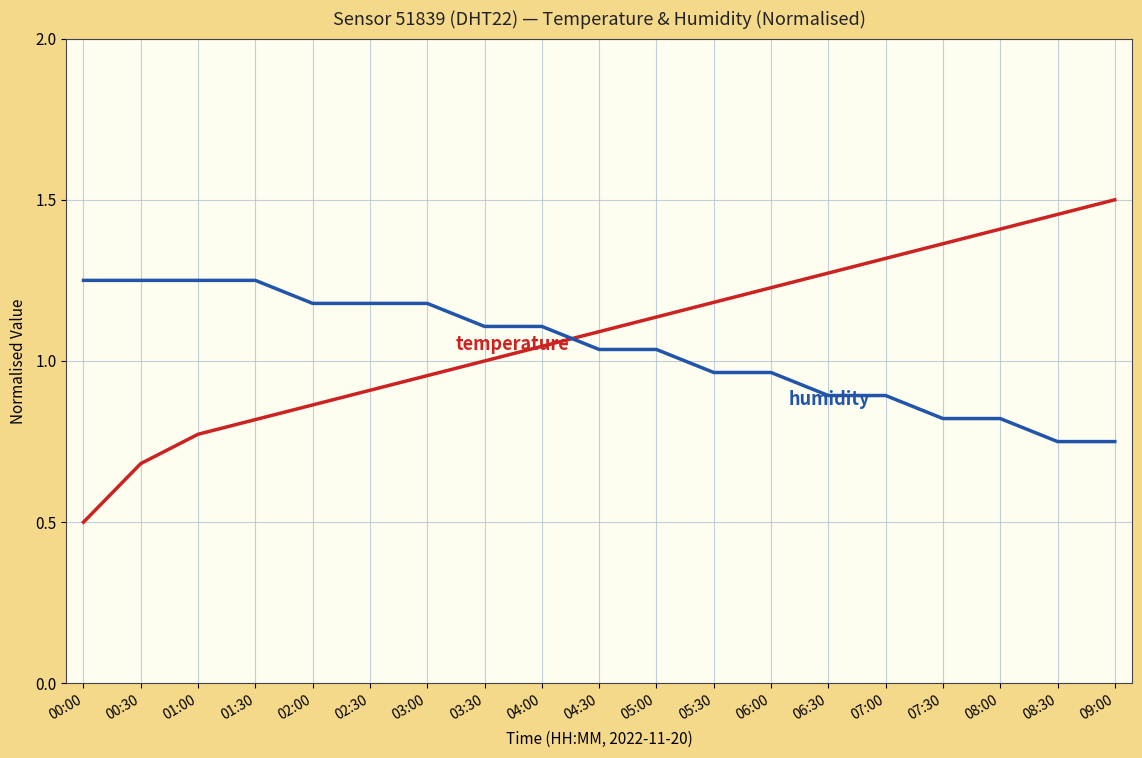

What position from the right is 08:00?

3